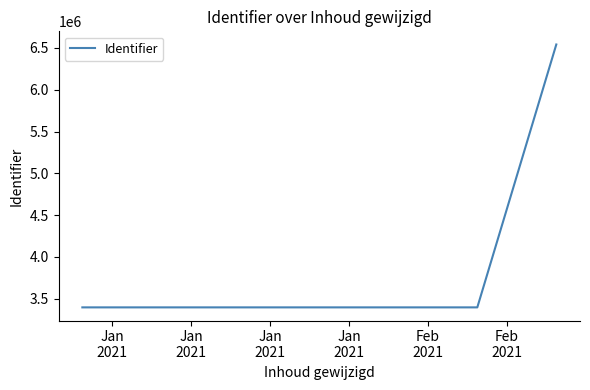

What is the greatest value displayed?

6541173